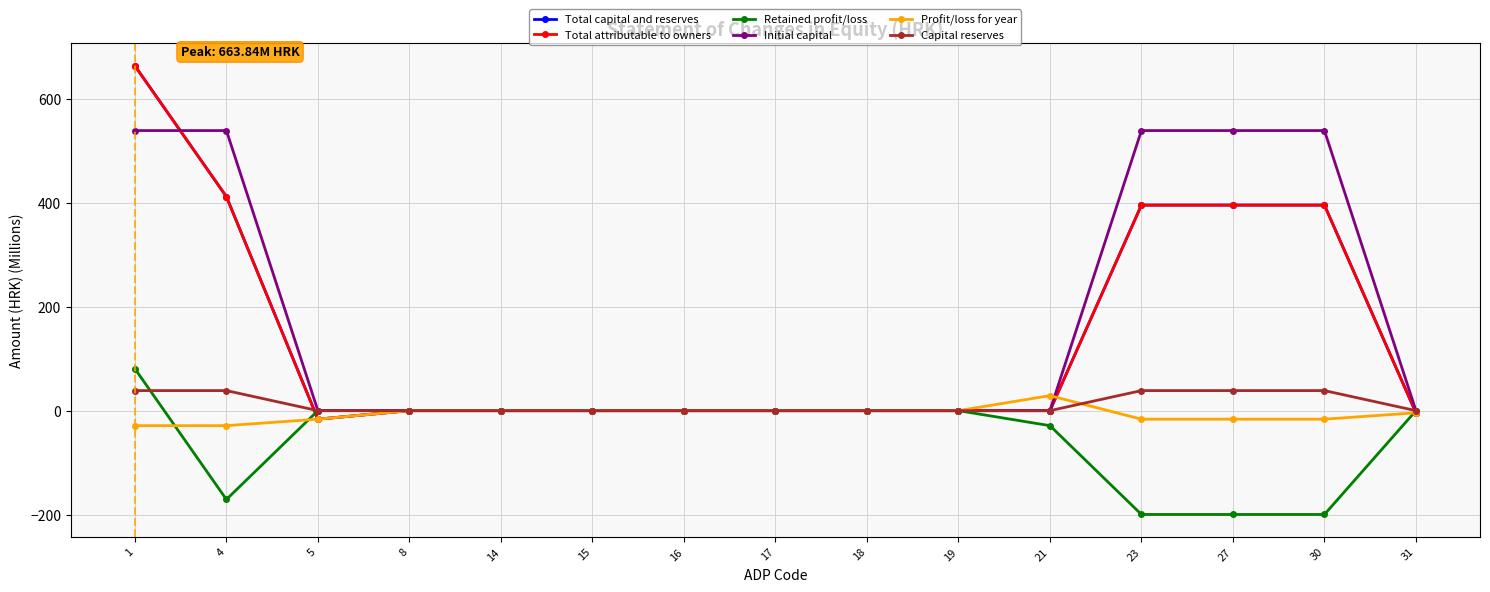

Does the chart display data point markers on the line(s)?

Yes